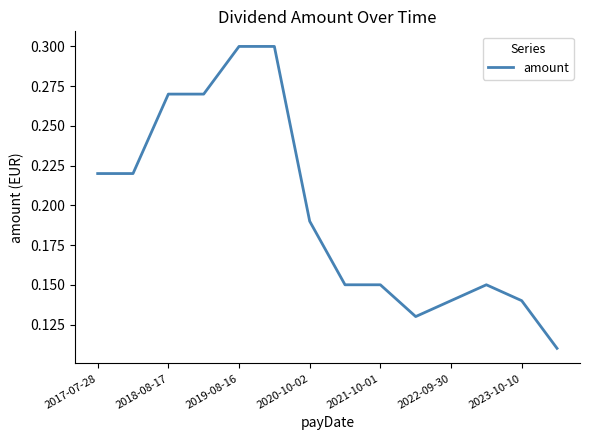

What is the greatest value displayed?

0.3